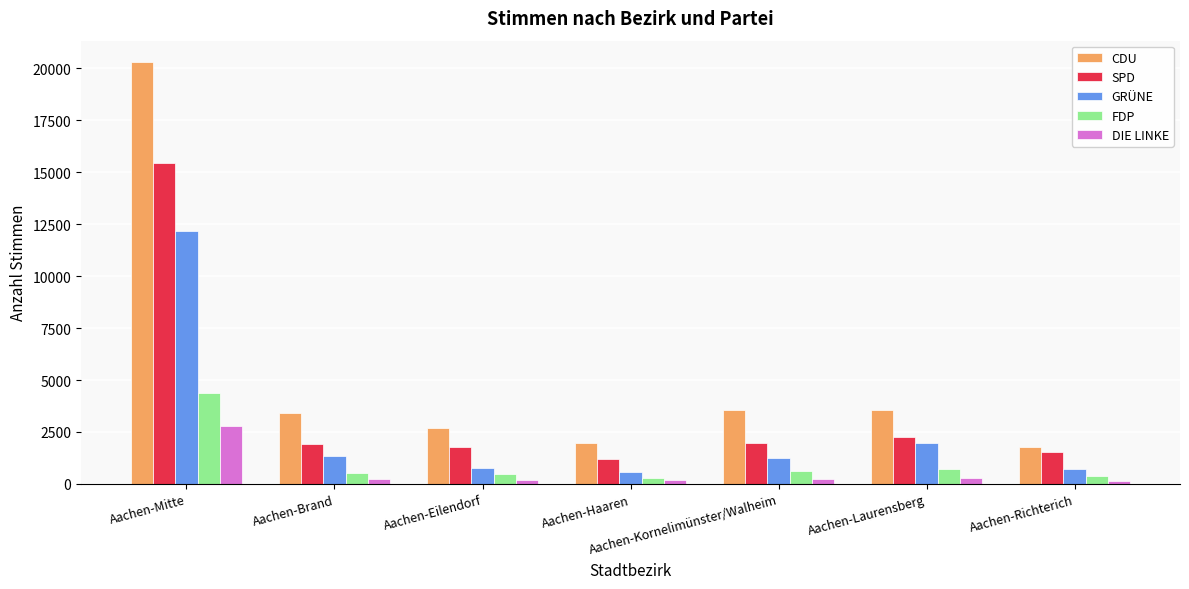

The value of FDP at Aachen-Haaren is 303. True or false?

True